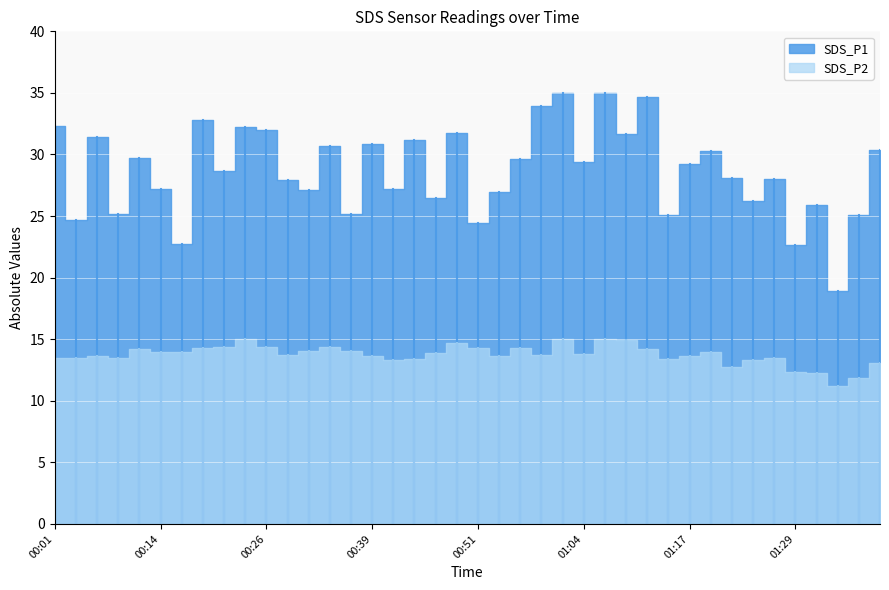

True or false: SDS_P1 and SDS_P2 cross at least once.

False